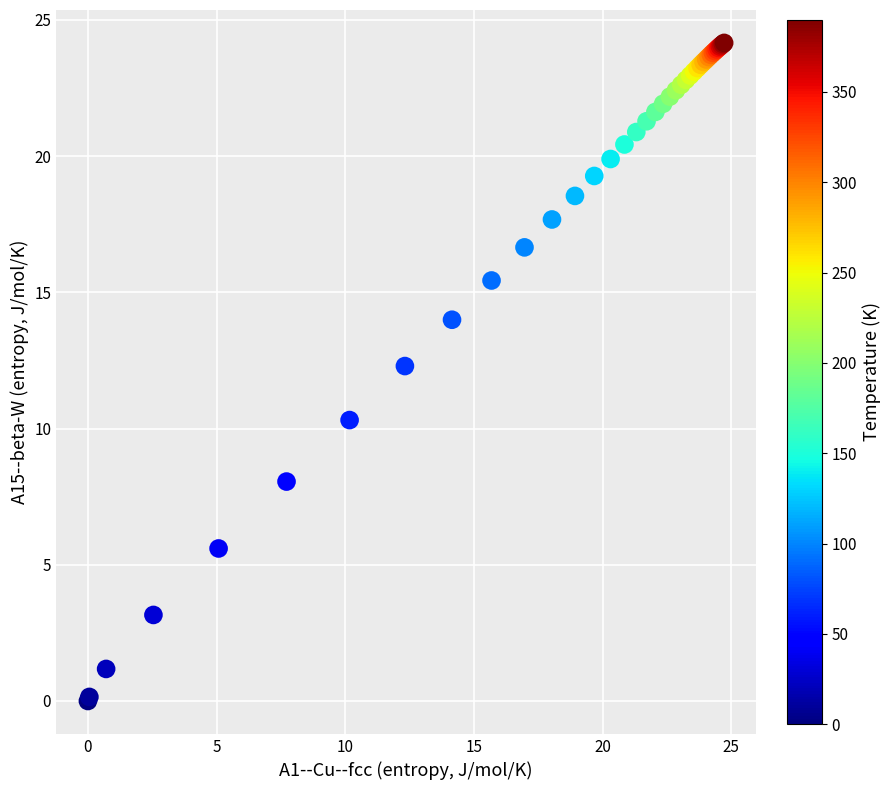

What Y value in the scatter plot is closest to 12?

12.3